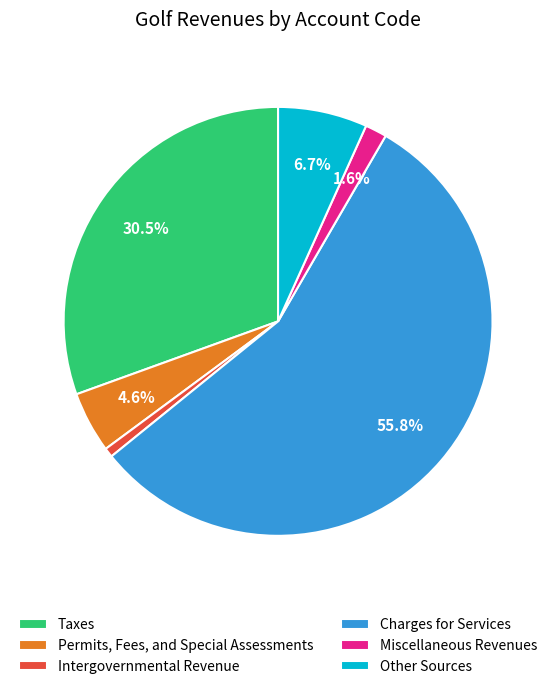

What is the smallest slice in the pie chart?

Intergovernmental Revenue